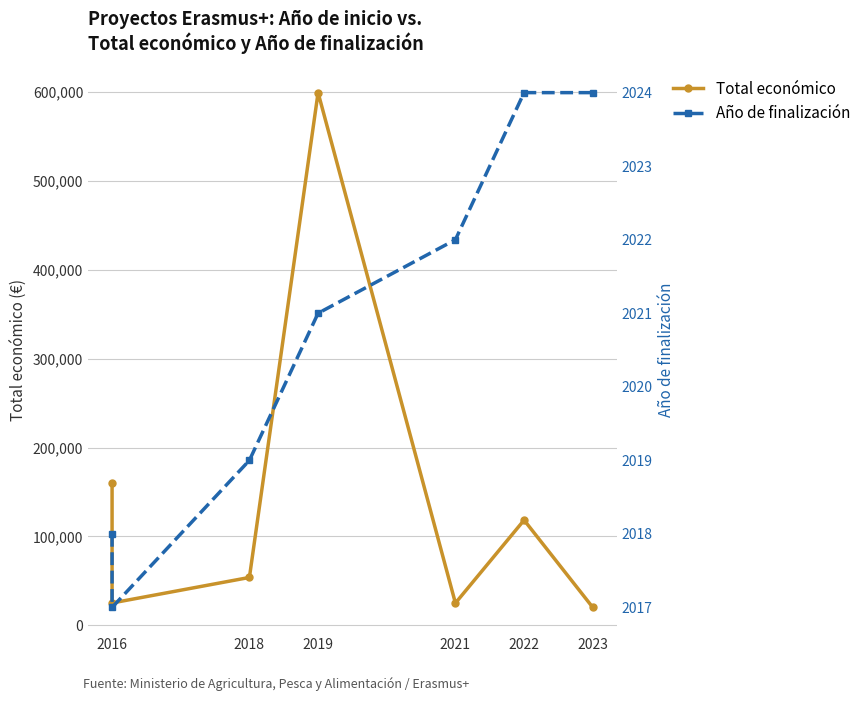

Between 2022 and 2023, which series saw the biggest shift?

Total económico